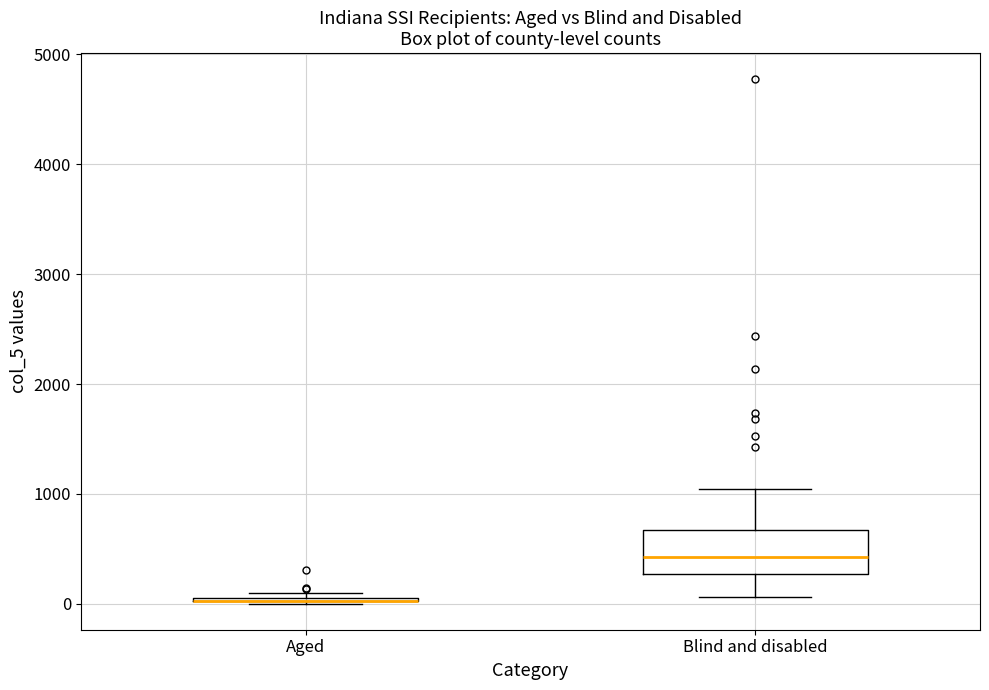

Where does the upper whisker of the box for Blind and disabled end on the y-axis? The values are not printed on the chart, so give them approximately, as read against the axis.

1000